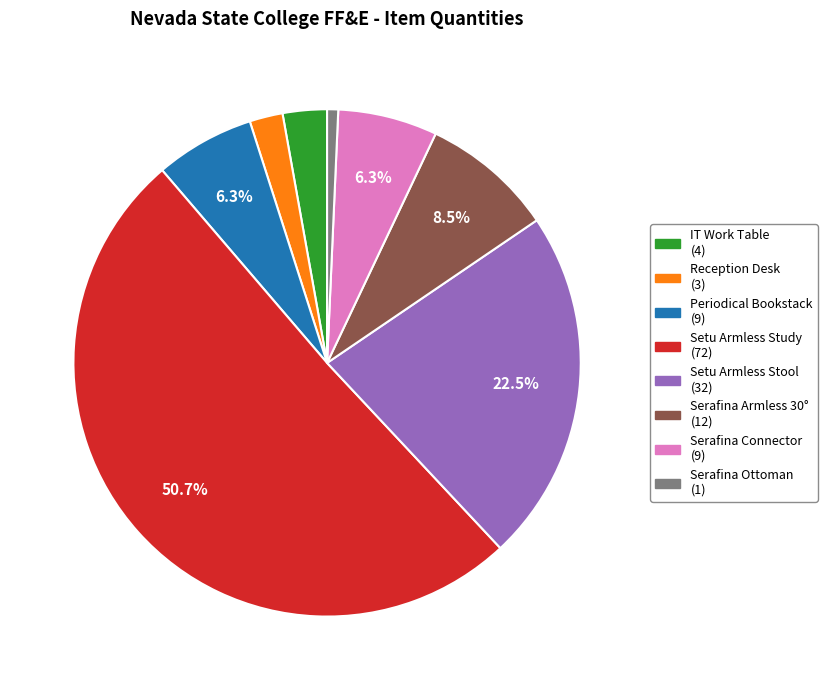

Which slice is the smallest?

Serafina Ottoman (1)